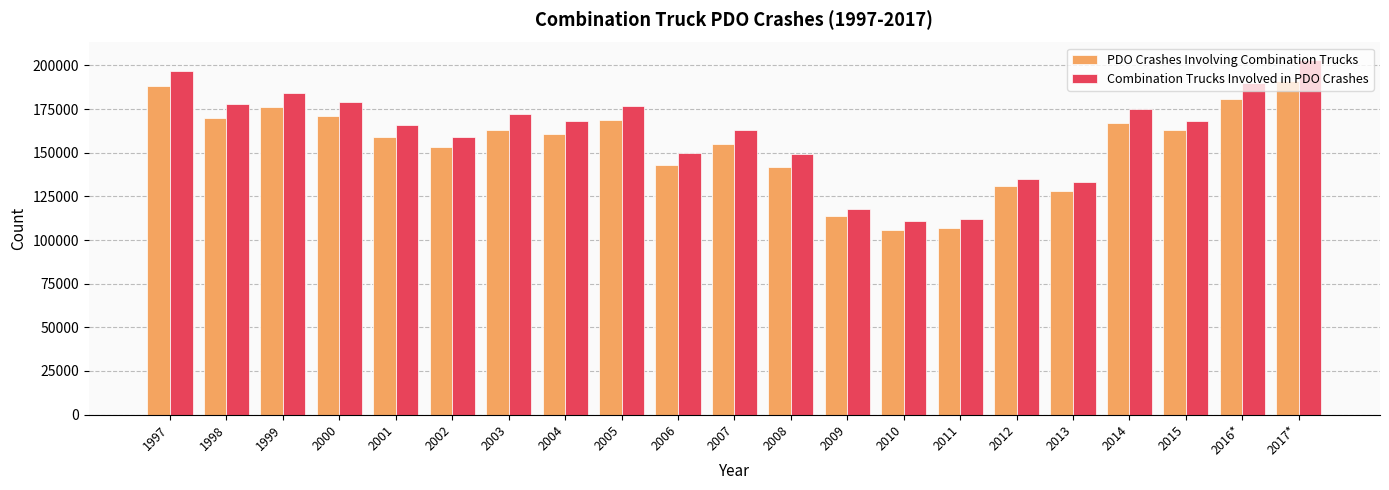

What is the label of the 10th bar from the right?

2008